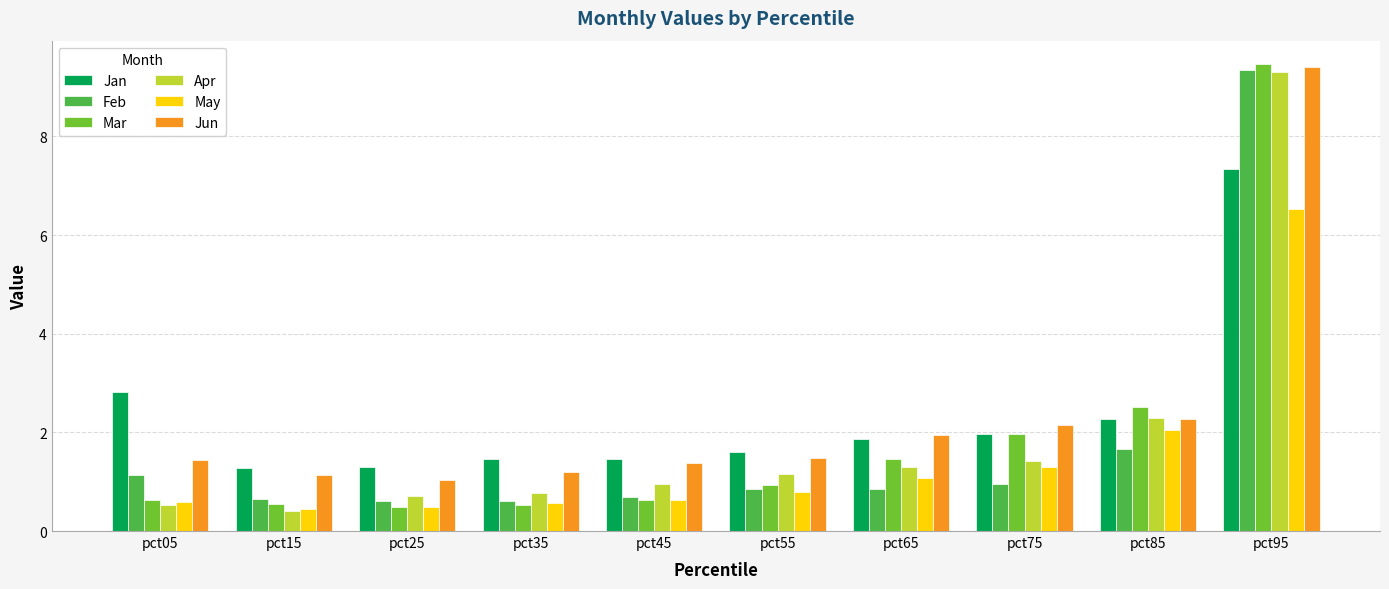

What is the difference between the maximum and minimum values in the Apr series?

8.9